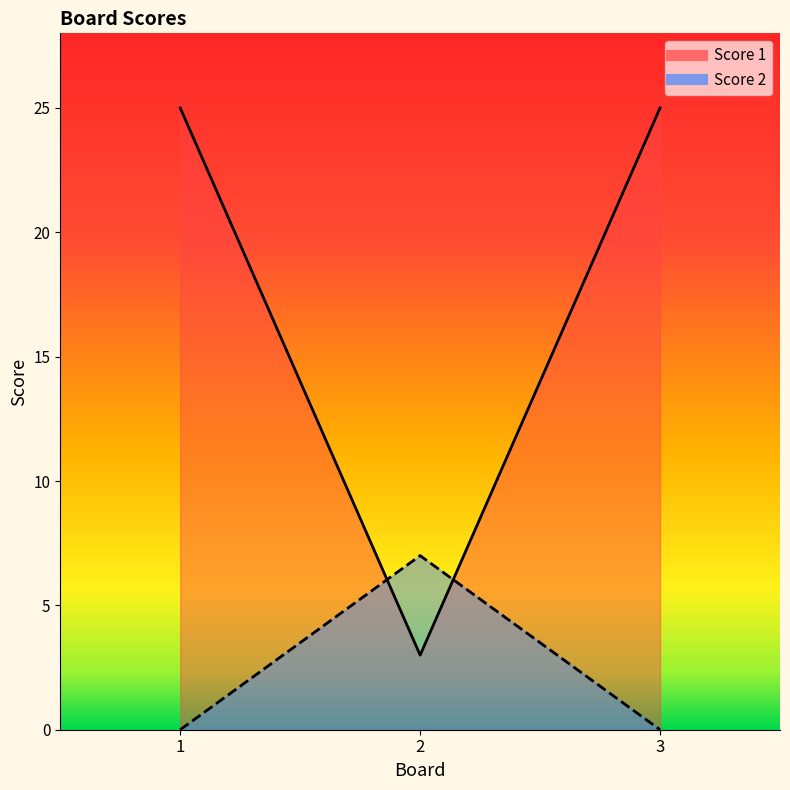

Which label corresponds to the largest value in the chart?

1